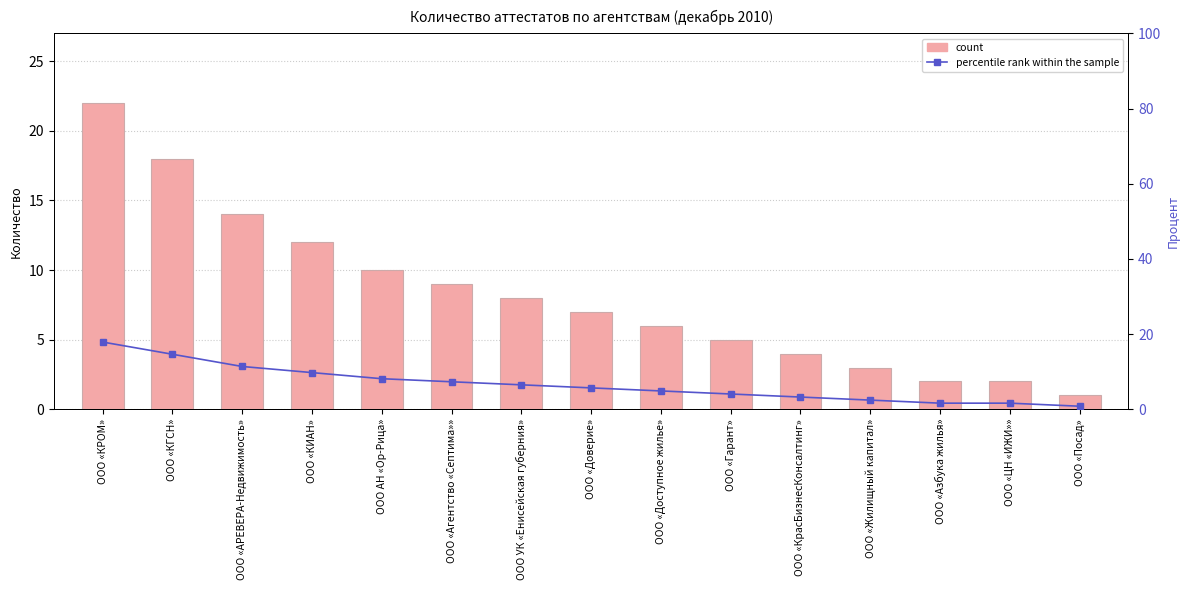

Which has a higher value, ООО «ЦН «ИЖИ»» or ООО «КрасБизнесКонсалтинг»?

ООО «КрасБизнесКонсалтинг»